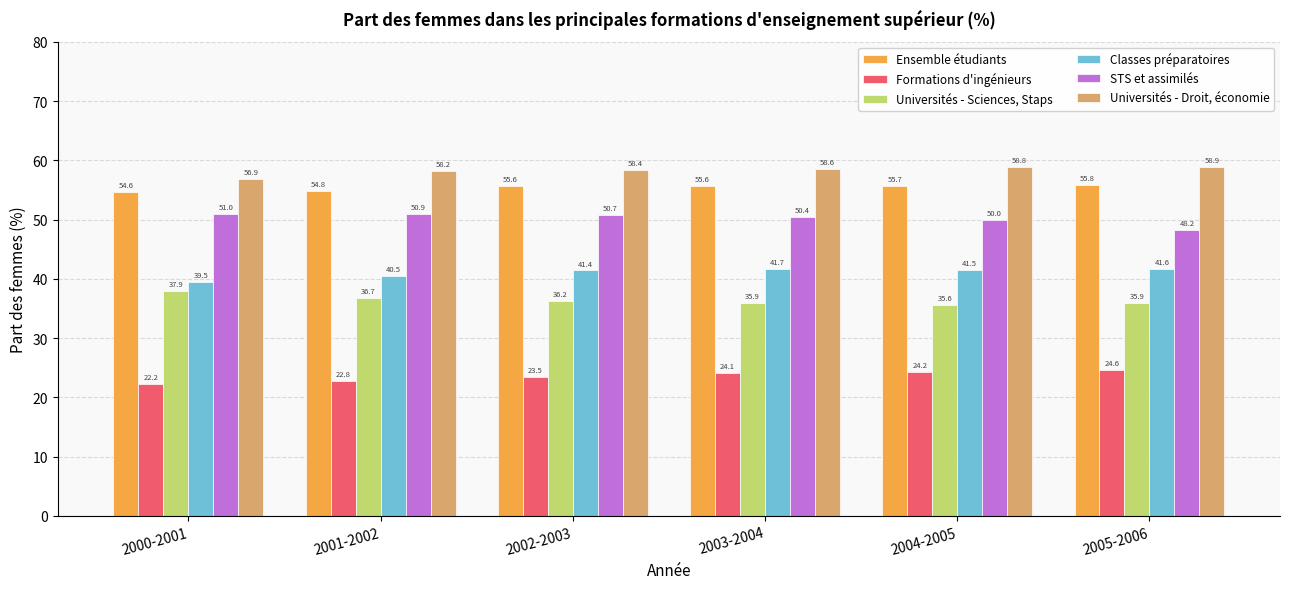

How many data points in Universités - Sciences, Staps are above 36?

3